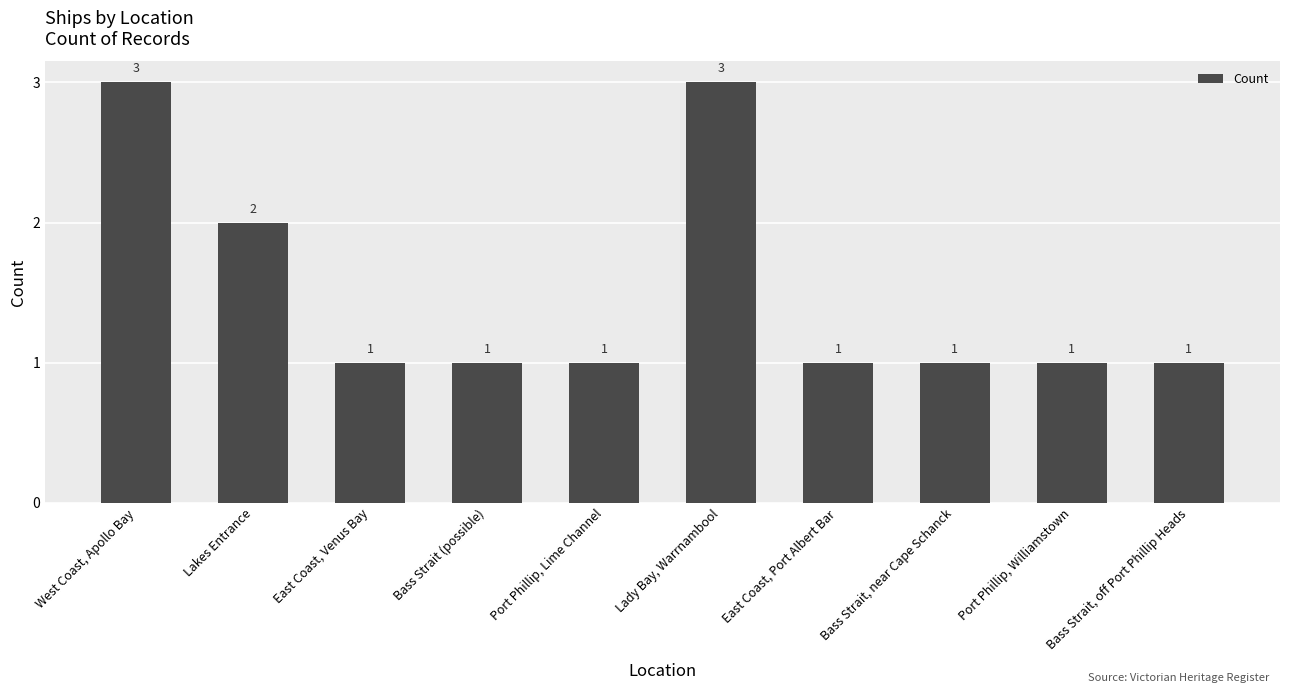

Reading left to right, what are all the values shown in this chart?

3	2	1	1	1	3	1	1	1	1